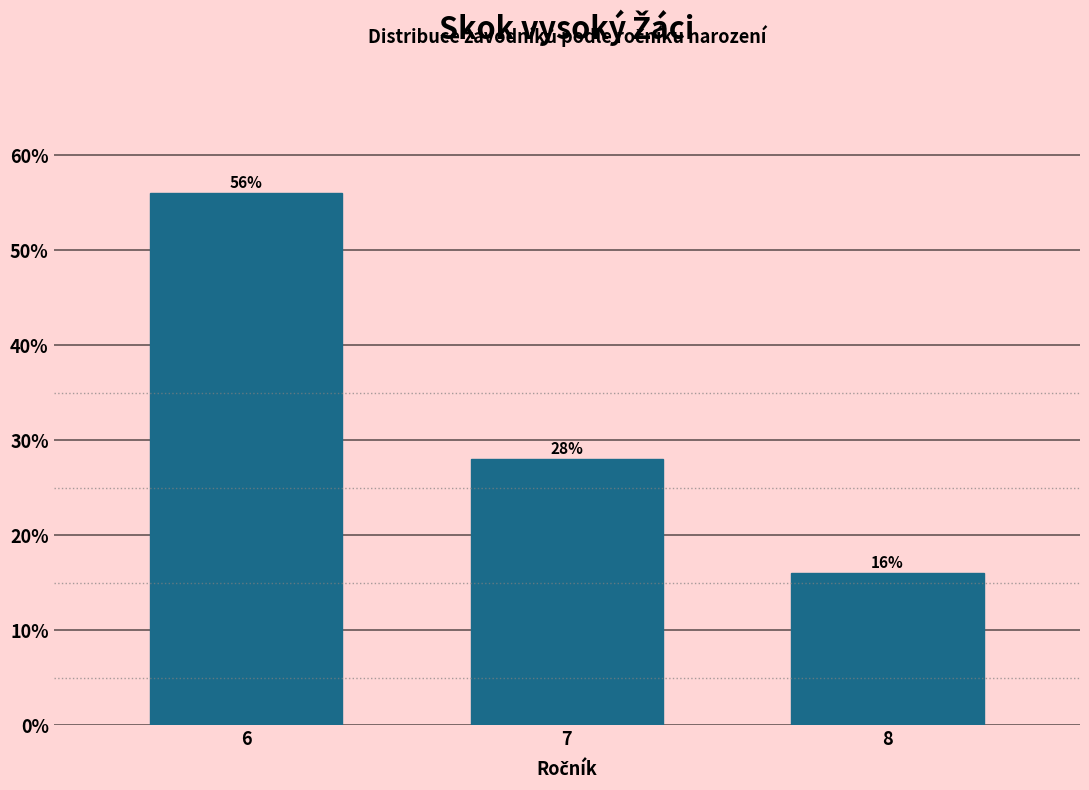

Reading left to right, extract all data points from this chart.

6=56.0	7=28.0	8=16.0